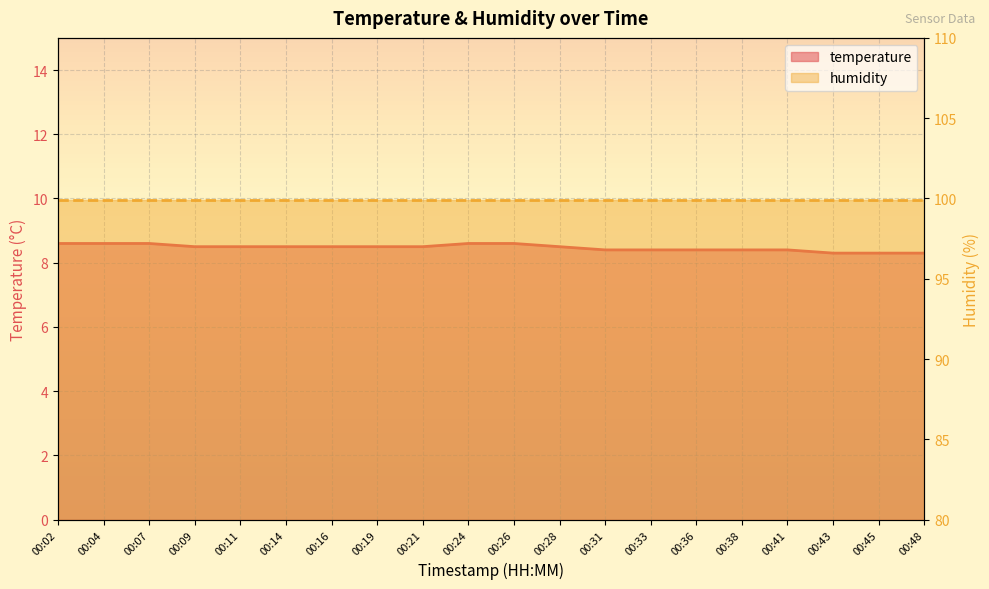

Rank the categories by value from highest to lowest.

00:02, 00:04, 00:07, 00:24, 00:26, 00:09, 00:11, 00:14, 00:16, 00:19, 00:21, 00:28, 00:31, 00:33, 00:36, 00:38, 00:41, 00:43, 00:45, 00:48